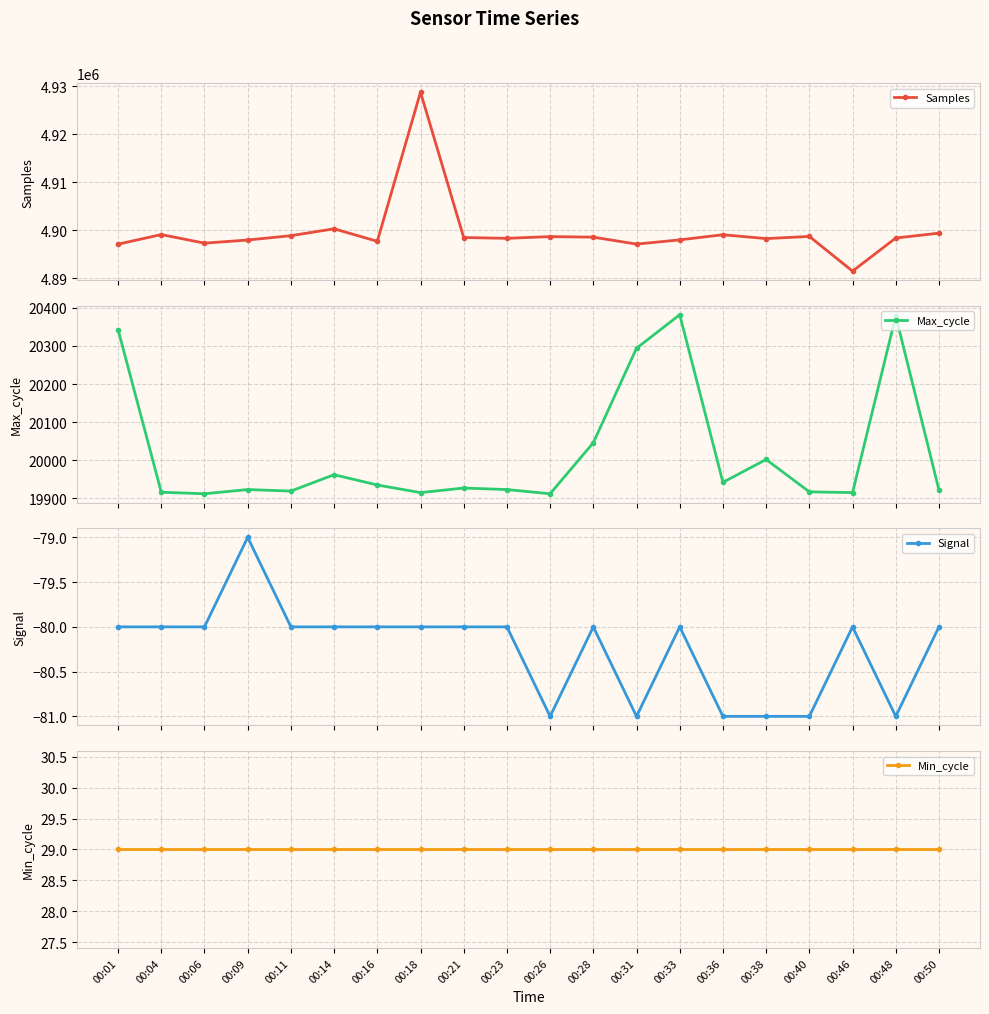

How many lines are shown in the chart?

4